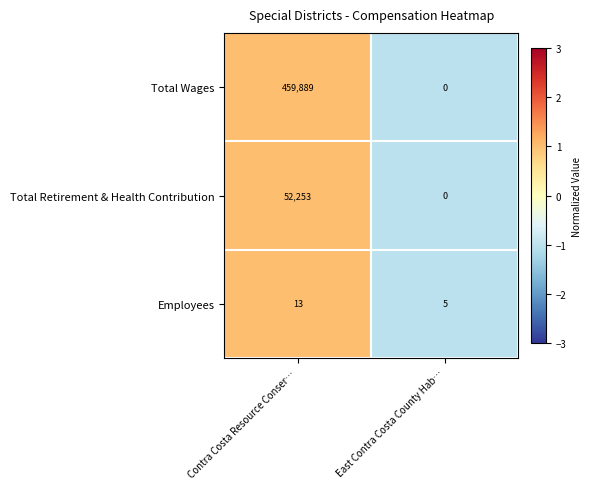

Reading right to left, list all the values displayed in this chart.

Total Wages: 0	459889
Total Retirement & Health Contribution: 0	52253
Employees: 5	13